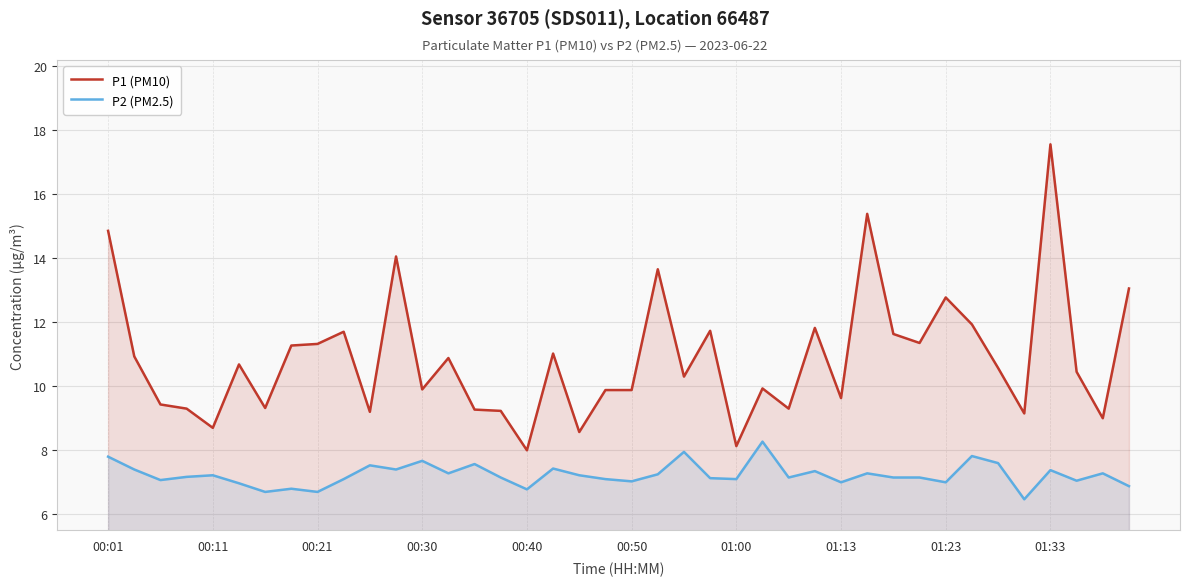

Which series has the widest spread of values?

P1 (PM10)